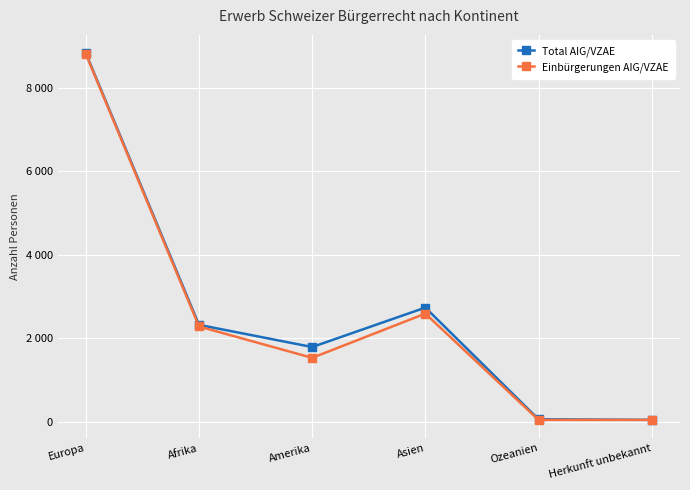

Does the chart have visible grid lines?

Yes